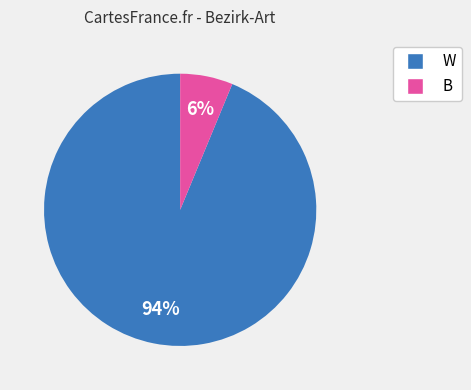

Which category has the smallest portion of the pie?

B